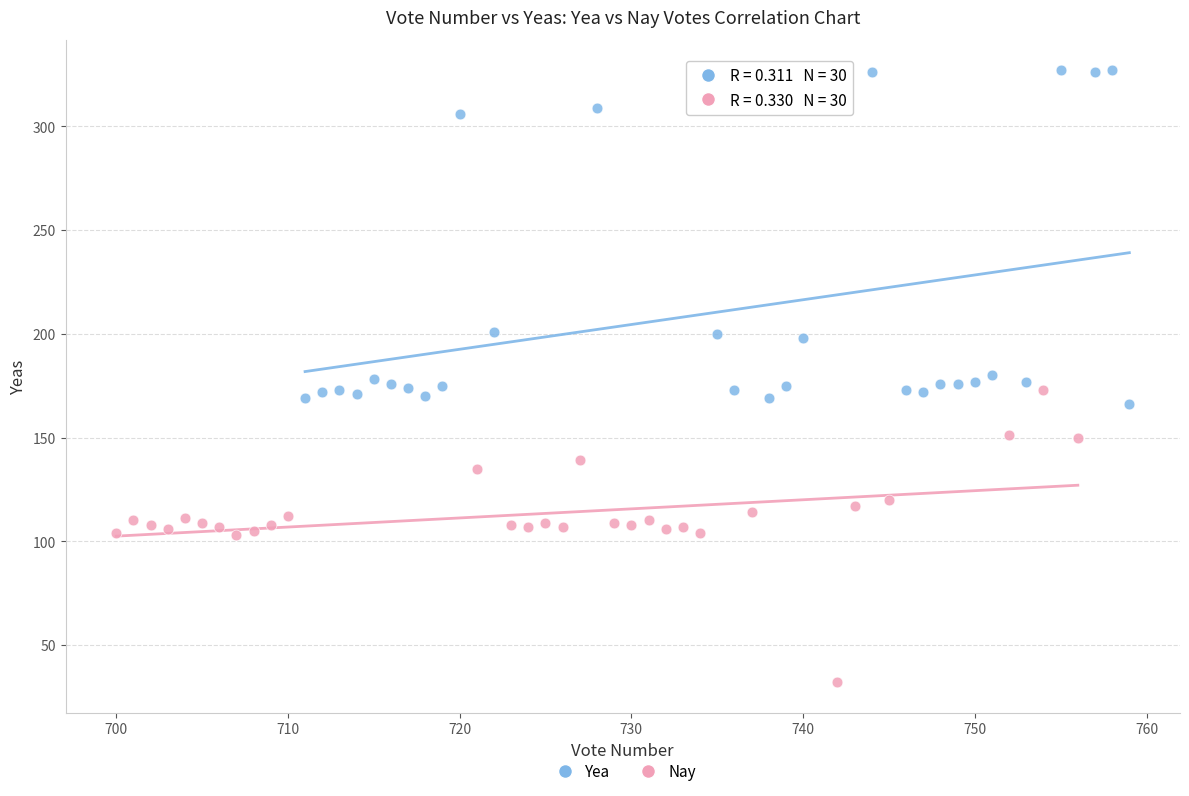

Which series reaches the maximum Y coordinate?

Yea